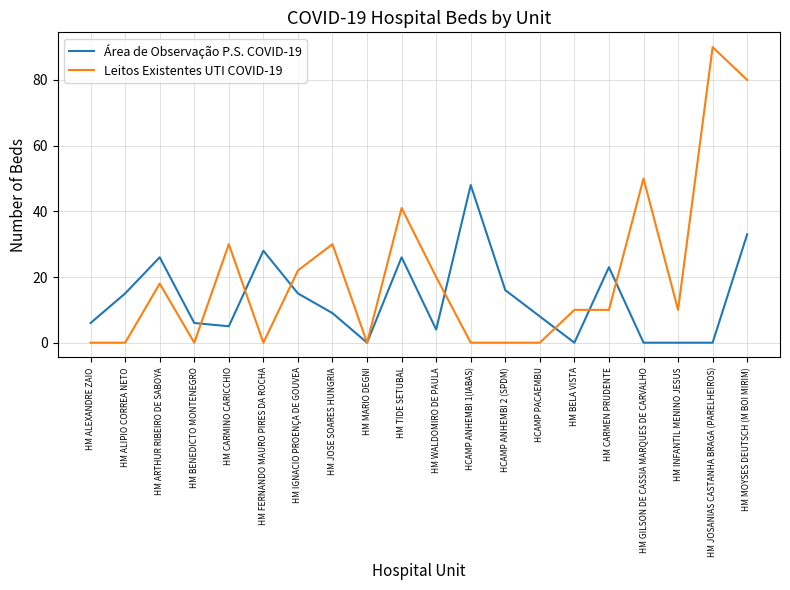

List the series in order of their overall mean, lowest first.

Área de Observação P.S. COVID-19, Leitos Existentes UTI COVID-19